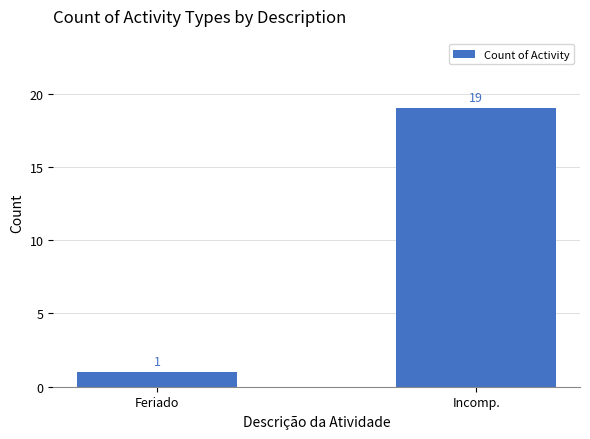

How many data points are less than 19?

1